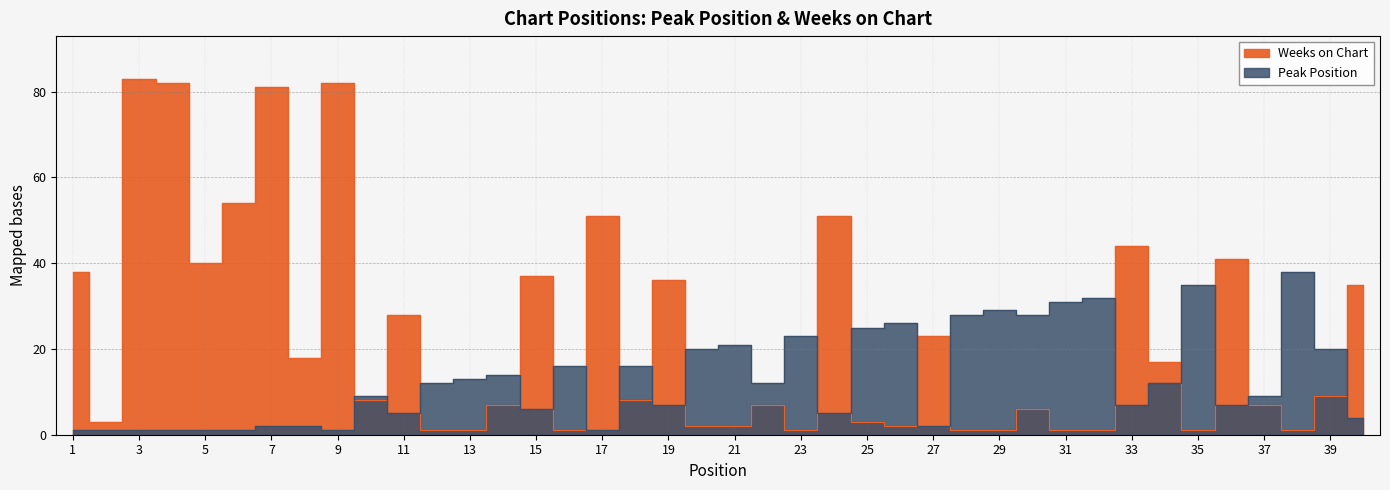

What is the difference between the second highest and second lowest values in the Peak Position series?

34